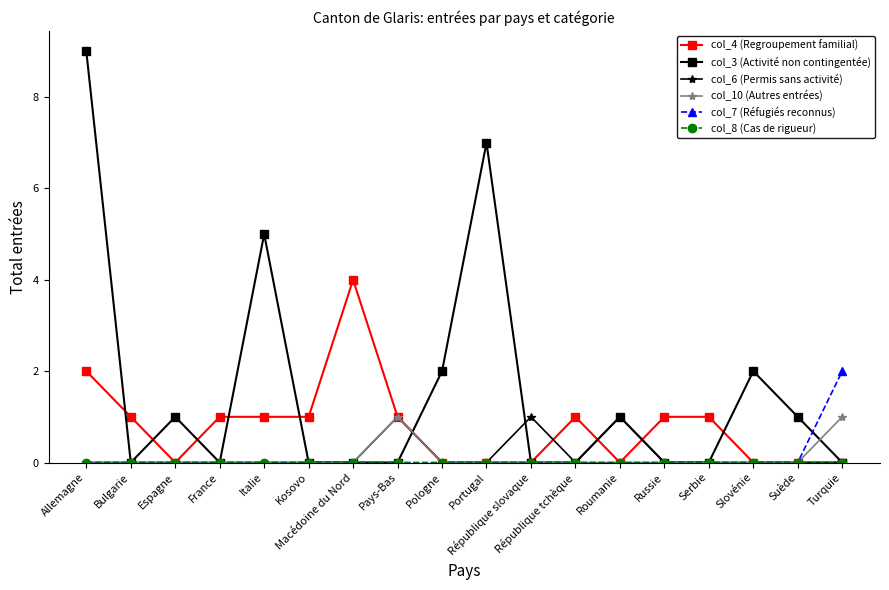

Which series has the widest spread of values?

col_3 (Activité non contingentée)